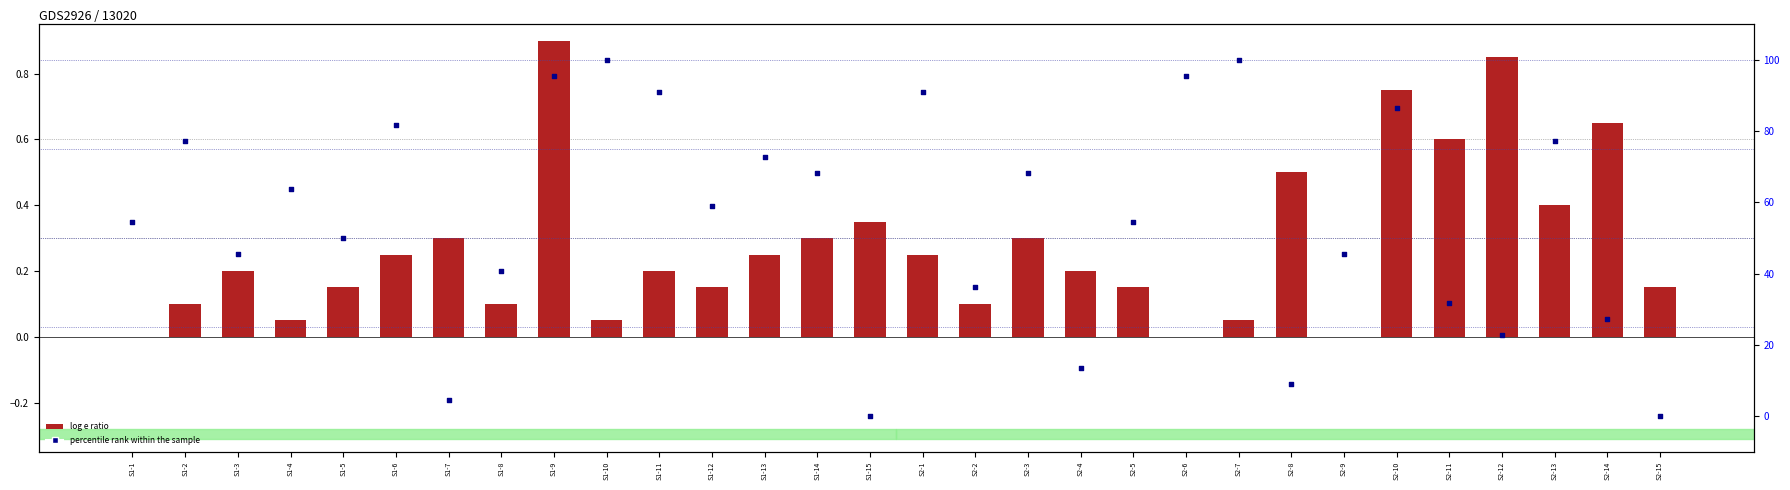

Is the value of percentile rank within the sample at S1-12 greater than the value of log e ratio at S2-13?

Yes